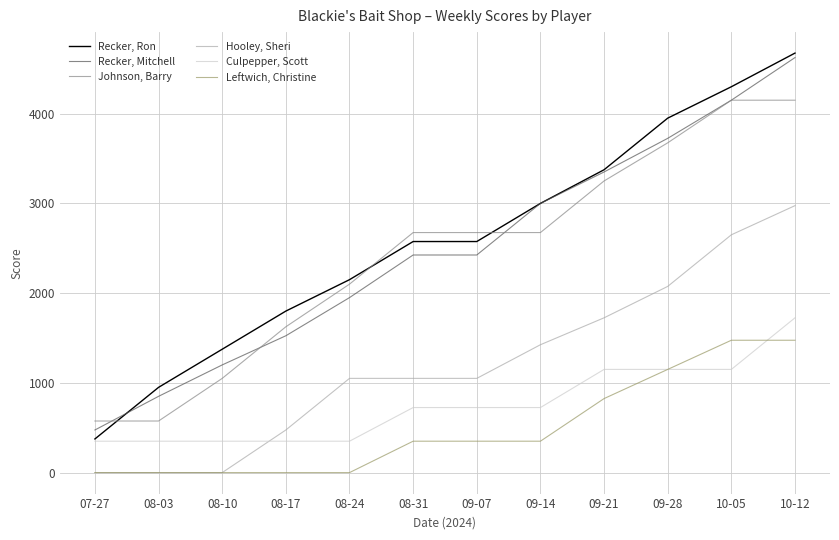

How many intersections are there between Recker, Ron and Johnson, Barry?

3